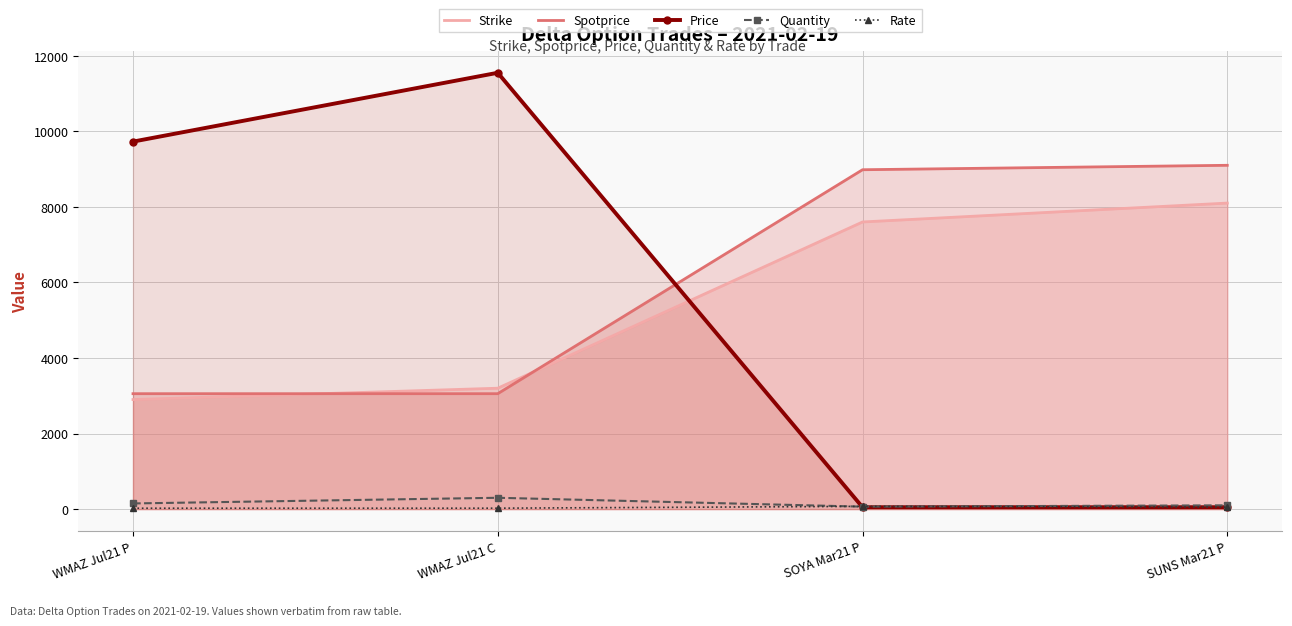

What is the total value across all series at SUNS Mar21 P?

17402.7